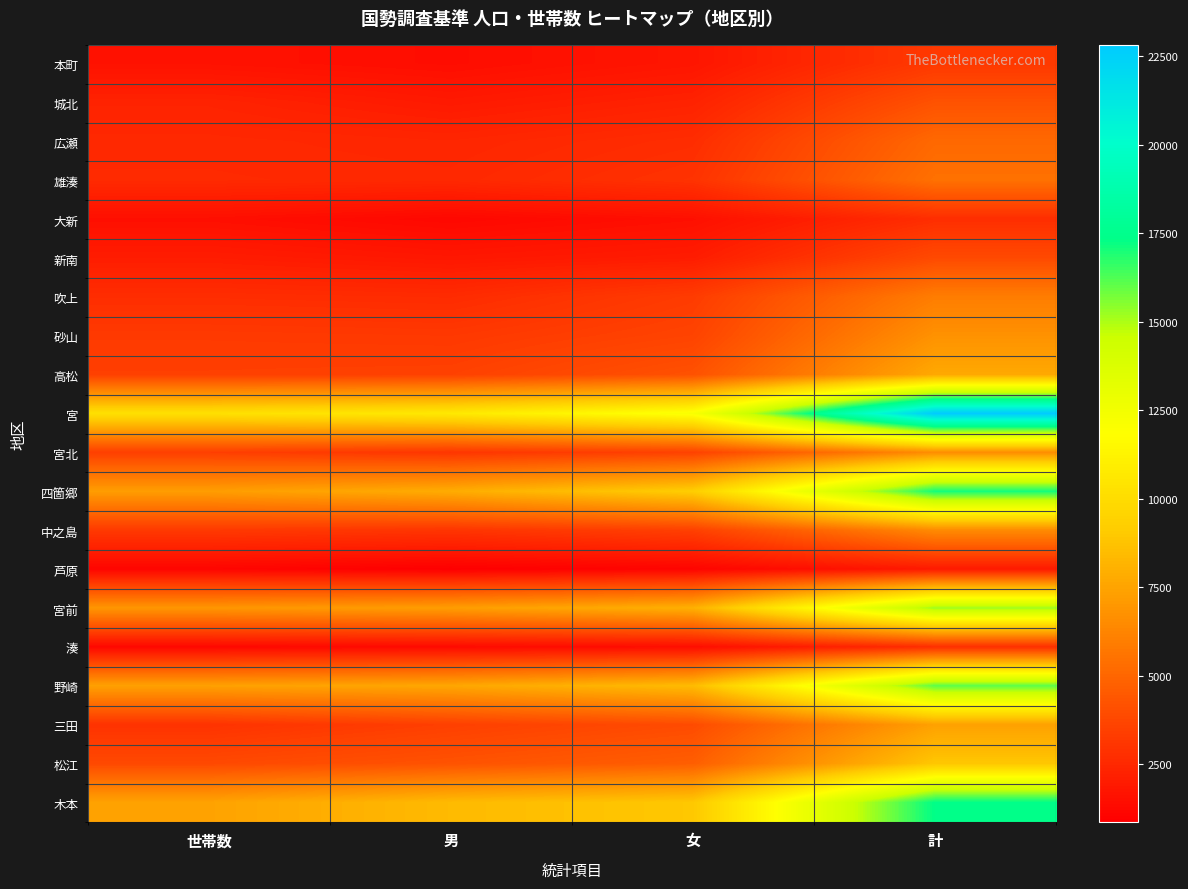

Between 女 and 男, which is larger?

女